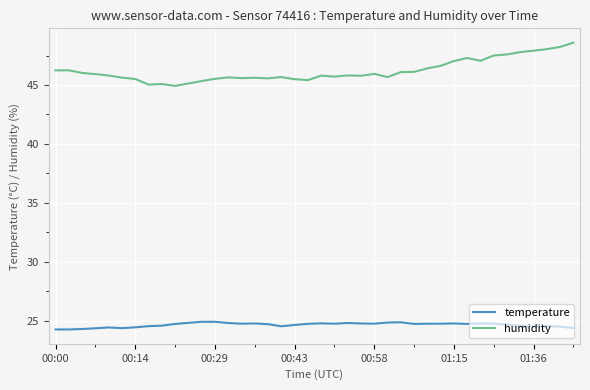

What is the difference between the maximum and minimum values in the humidity series?

3.7